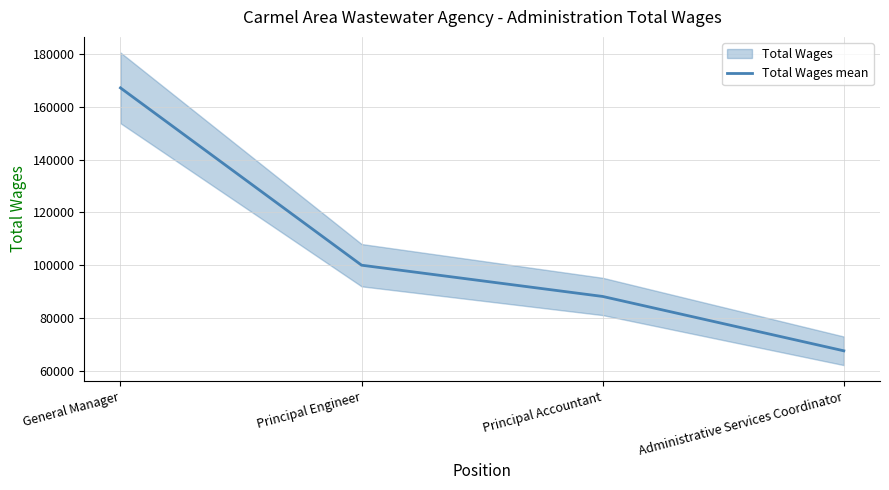

At which label is the value closest to 117403?

Principal Engineer